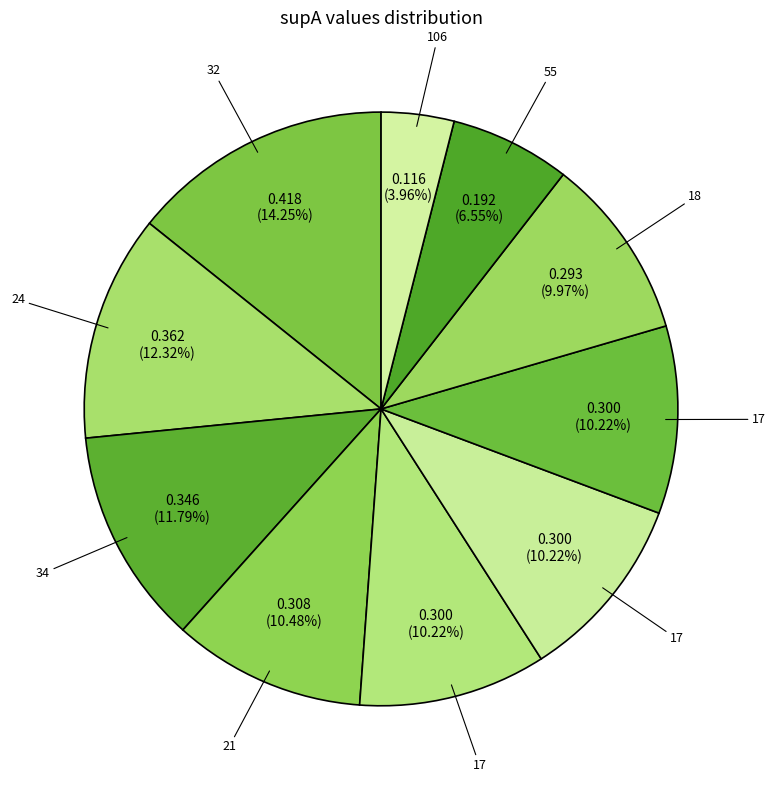

How many slices are in this pie chart?

10